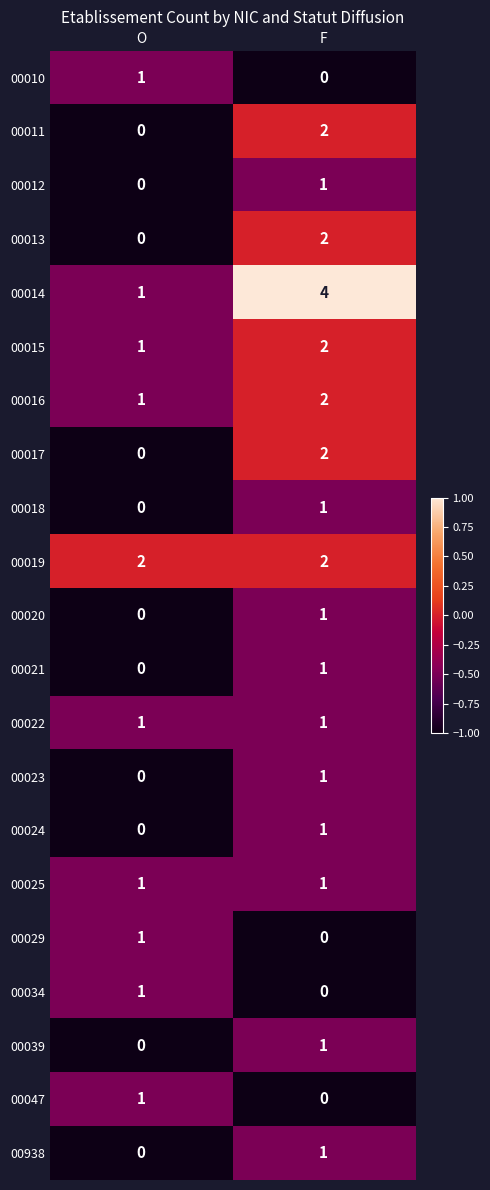

Is it true that 00034 equals 0 at F?

True